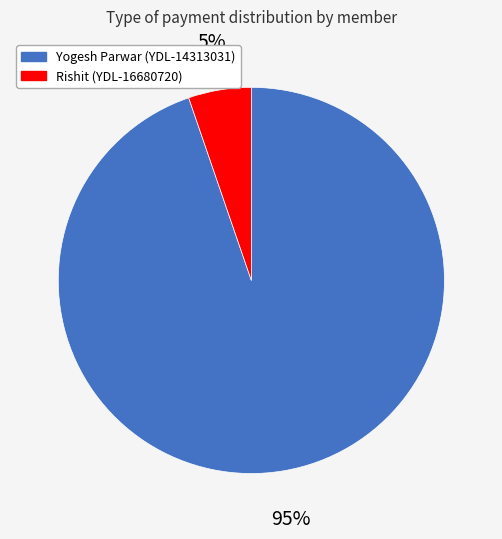

Rank the categories by value from lowest to highest.

Rishit (YDL-16680720), Yogesh Parwar (YDL-14313031)